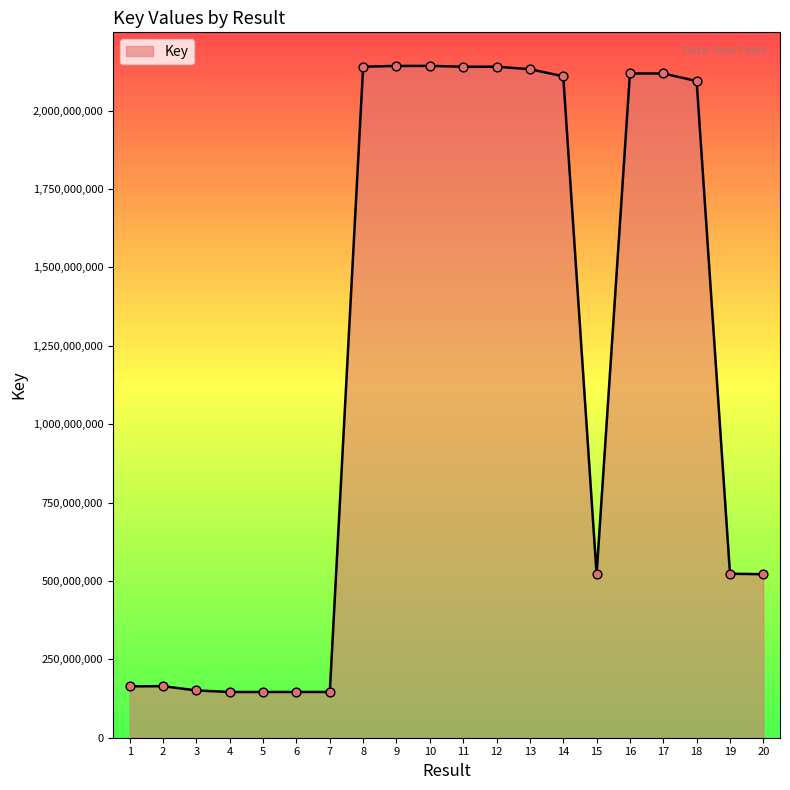

Approximately how many times larger is the value at 11 compared to 15?

4.1